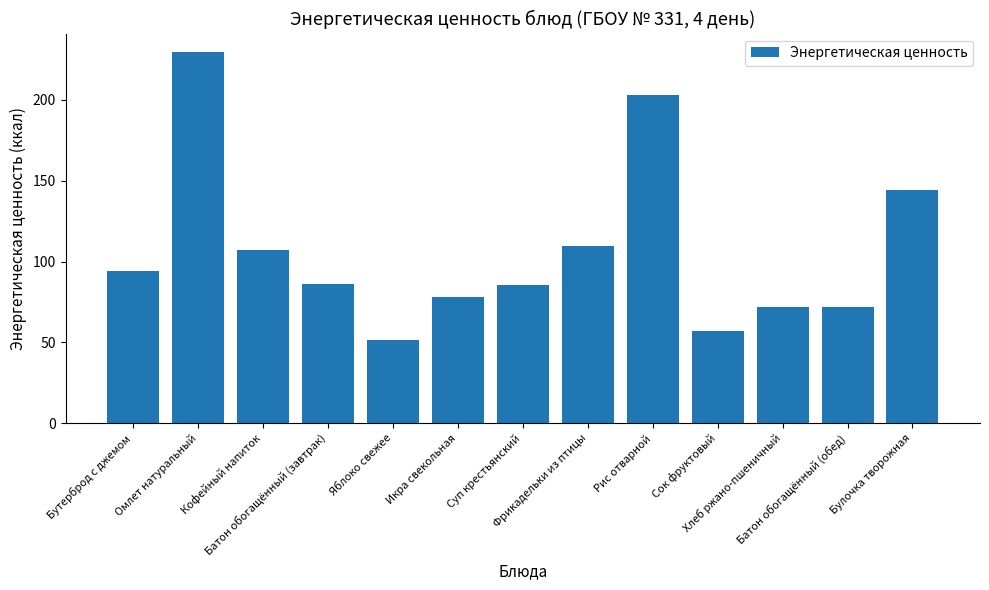

What is the change in value from Батон обогащённый (завтрак) to Суп крестьянский?

-0.7